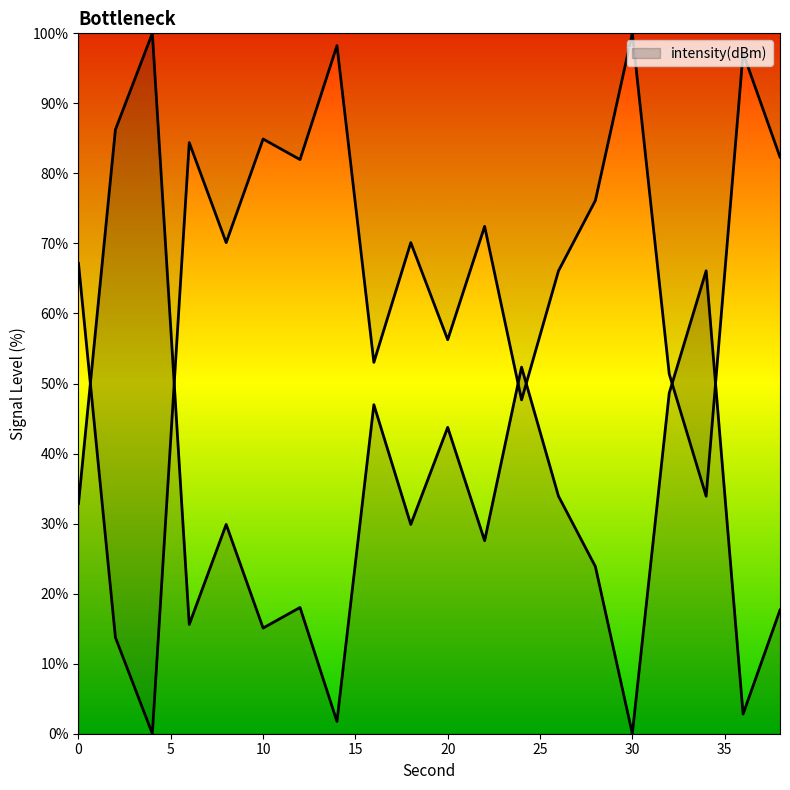

Is this an area chart (filled region under the line)?

No